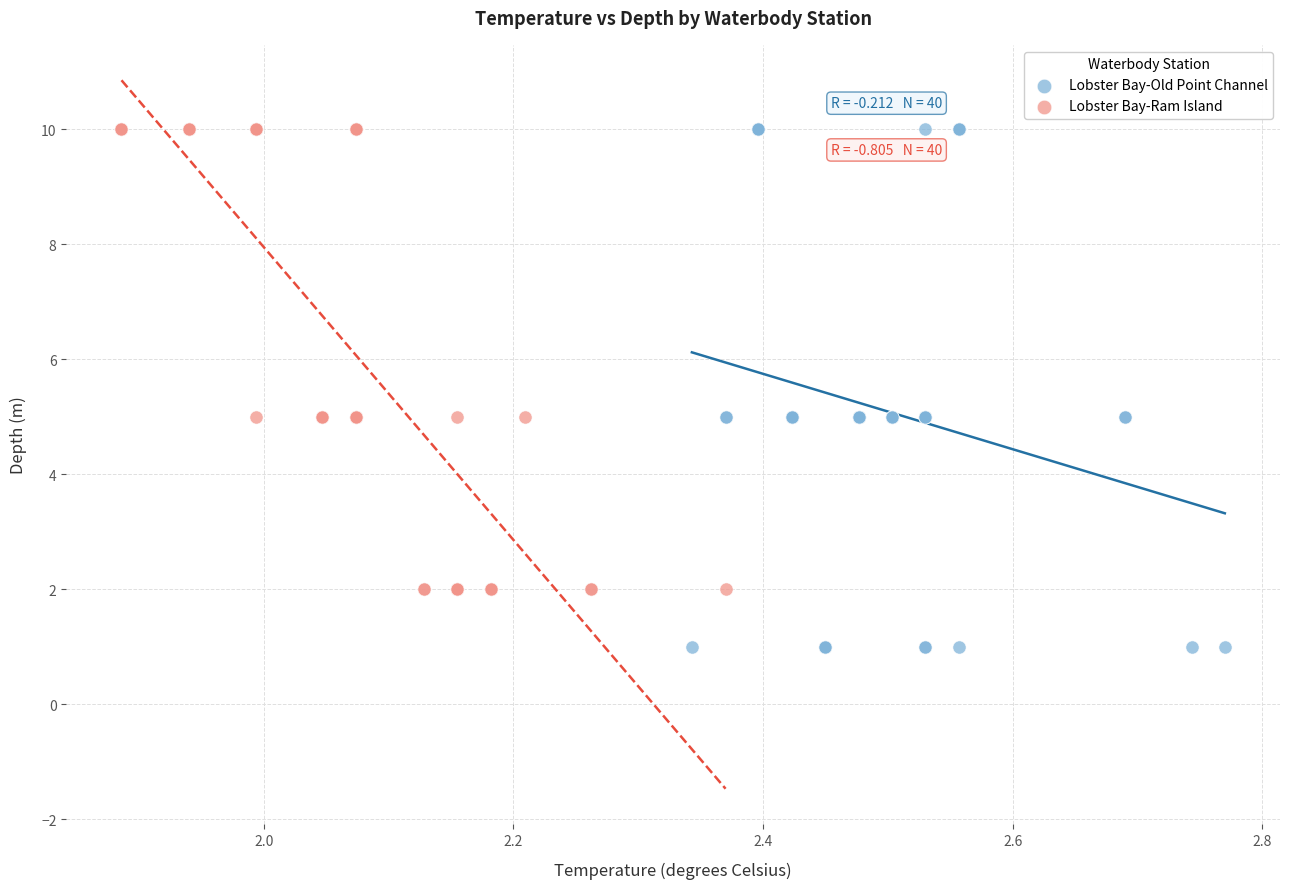

Which series reaches the minimum Y coordinate?

Lobster Bay-Old Point Channel